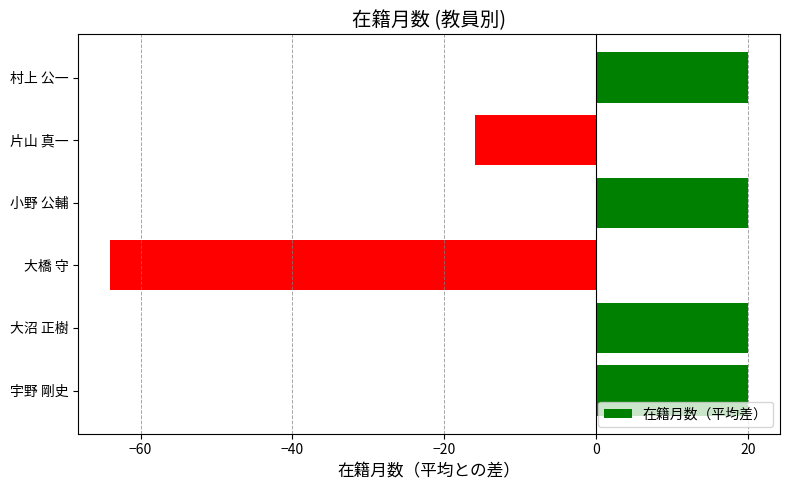

What is the sum of the values at 村上 公一 and 宇野 剛史?

40